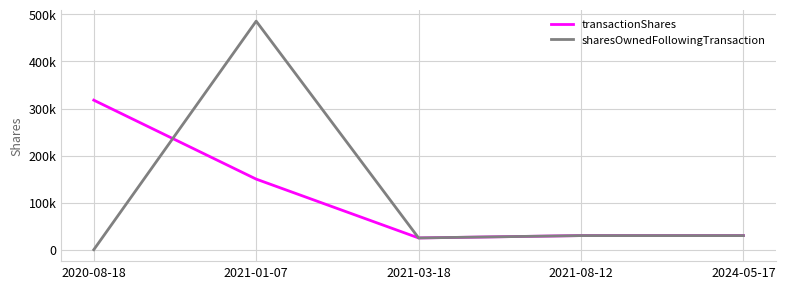

At how many categories does at least one series exceed 370415?

1